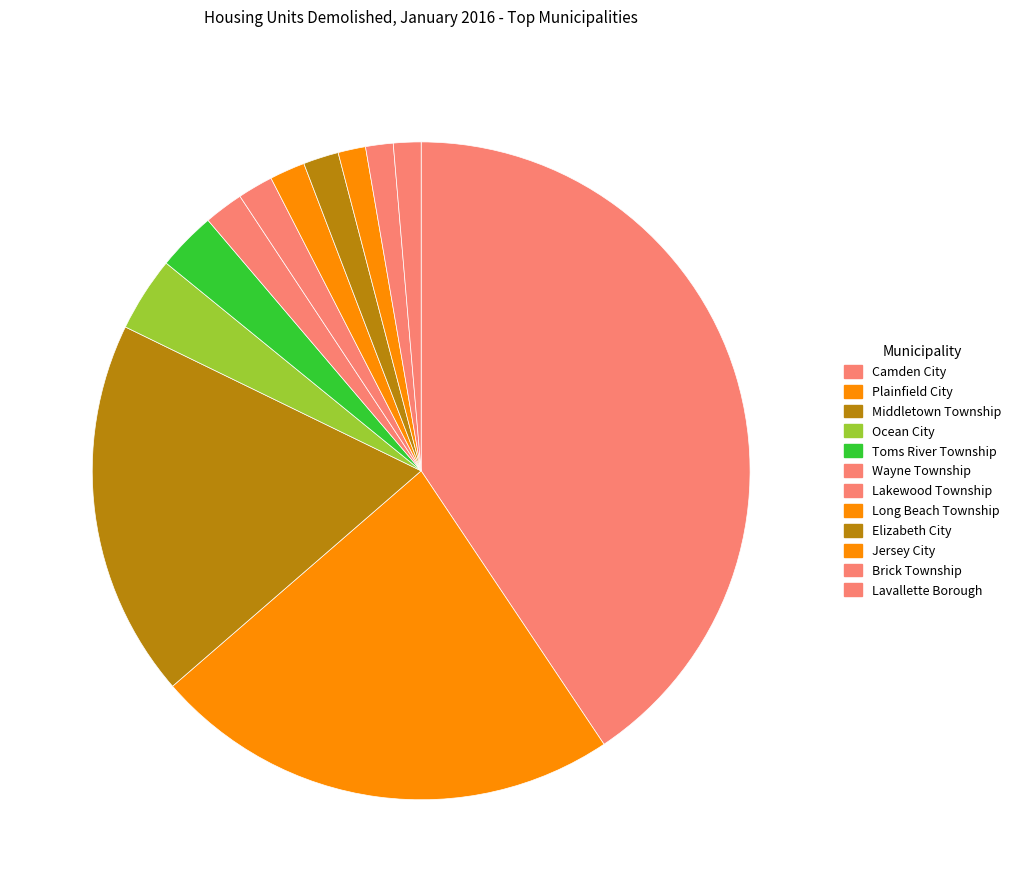

Approximately how many times larger is the value at Middletown Township compared to Camden City?

0.5